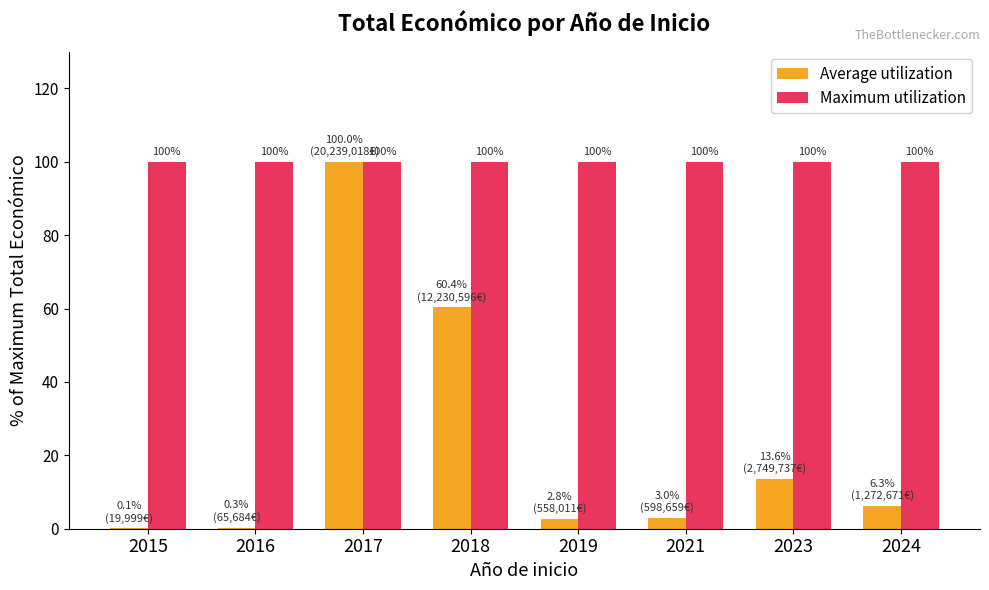

The value of Maximum utilization at 2015 is 100.0. True or false?

True